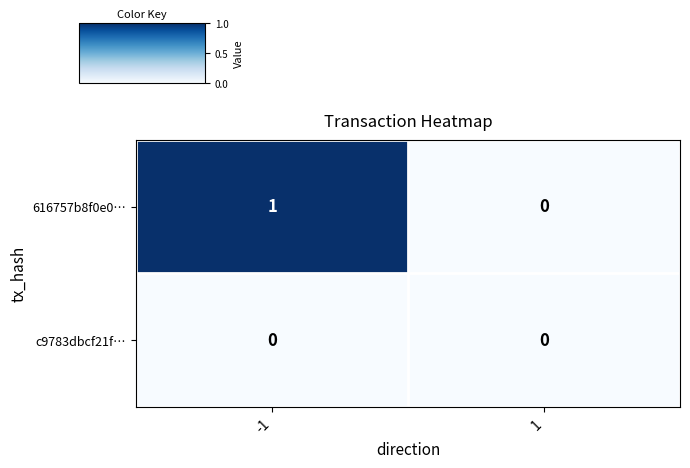

What is the greatest value displayed?

1